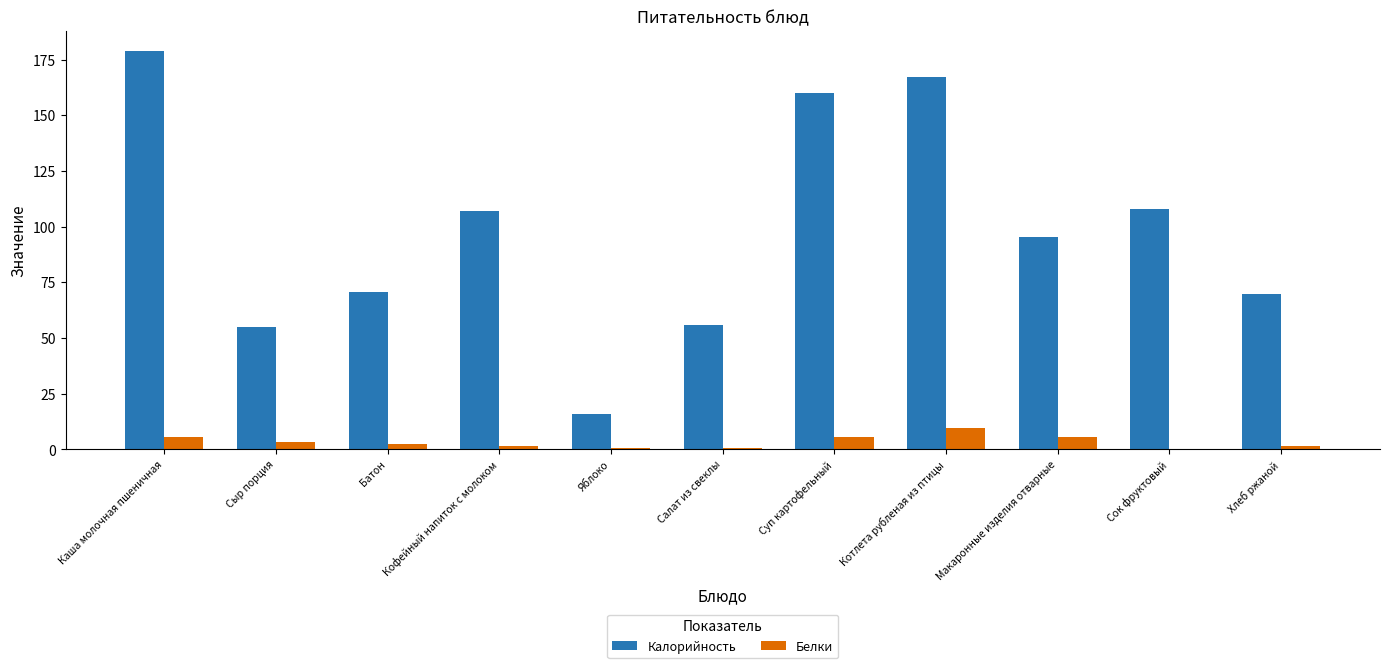

At which label does Калорийность reach its peak?

Каша молочная пшеничная